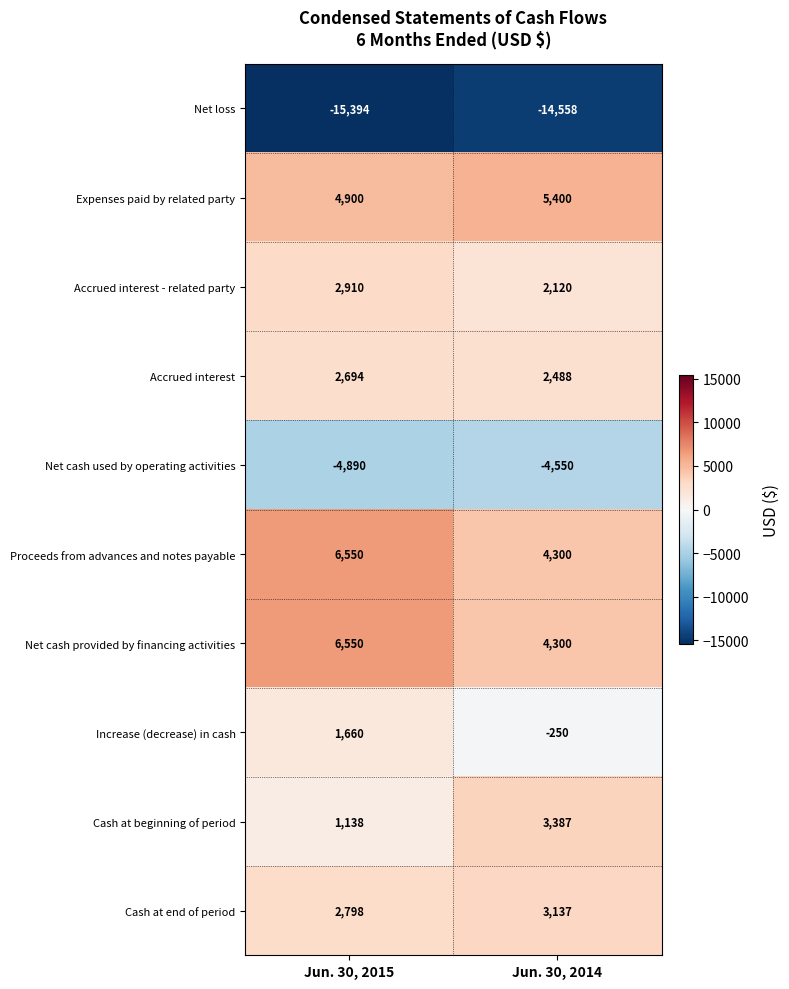

What is the average value of the Increase (decrease) in cash series?

705